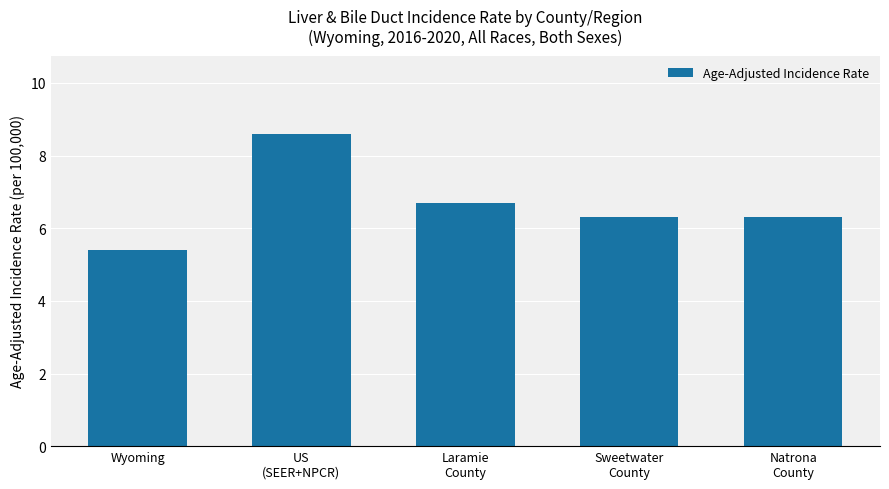

What is the sum of all values?

33.3